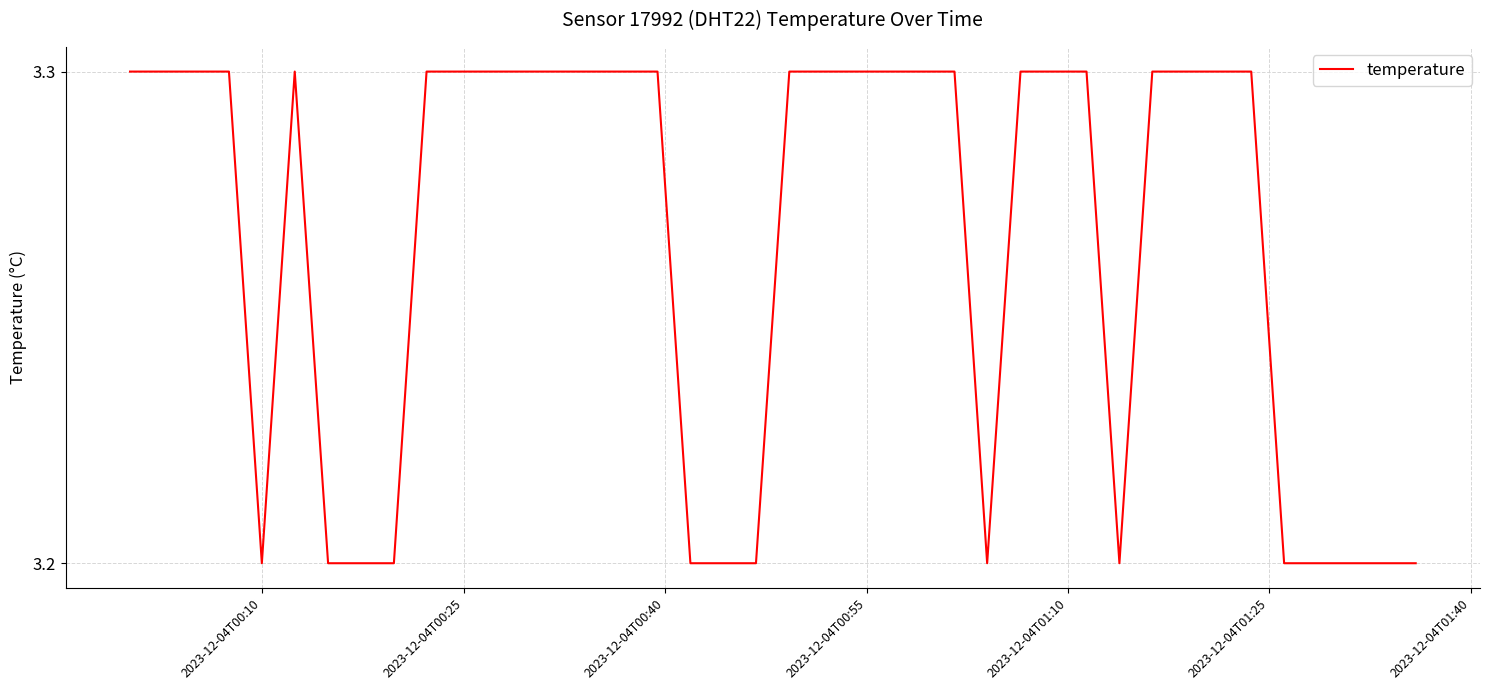

What is the greatest value displayed?

3.3